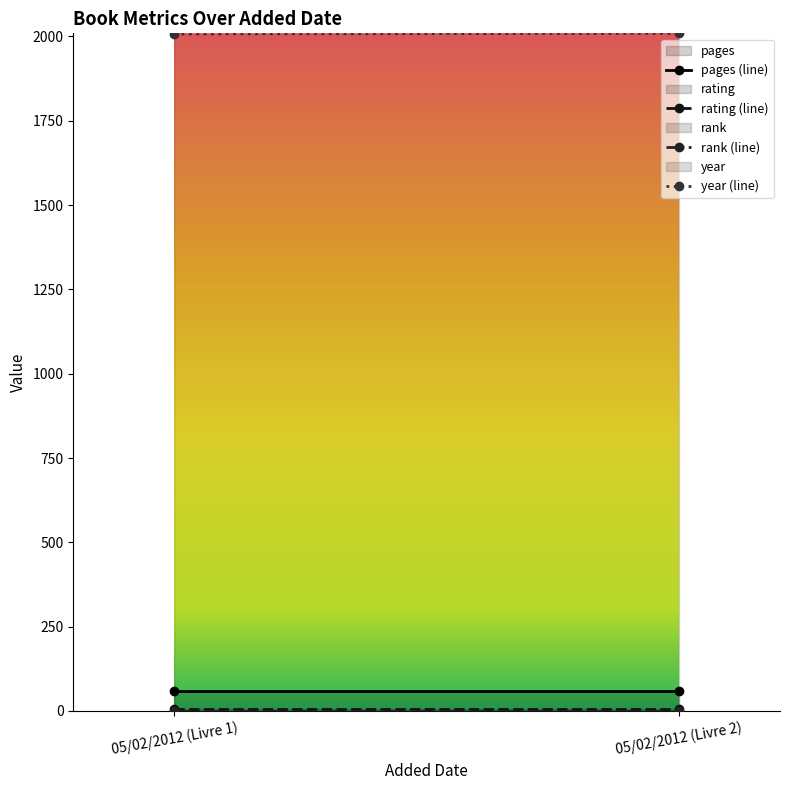

At 05/02/2012 (Livre 2), list the series in order from smallest to largest.

rank, rating, pages, year